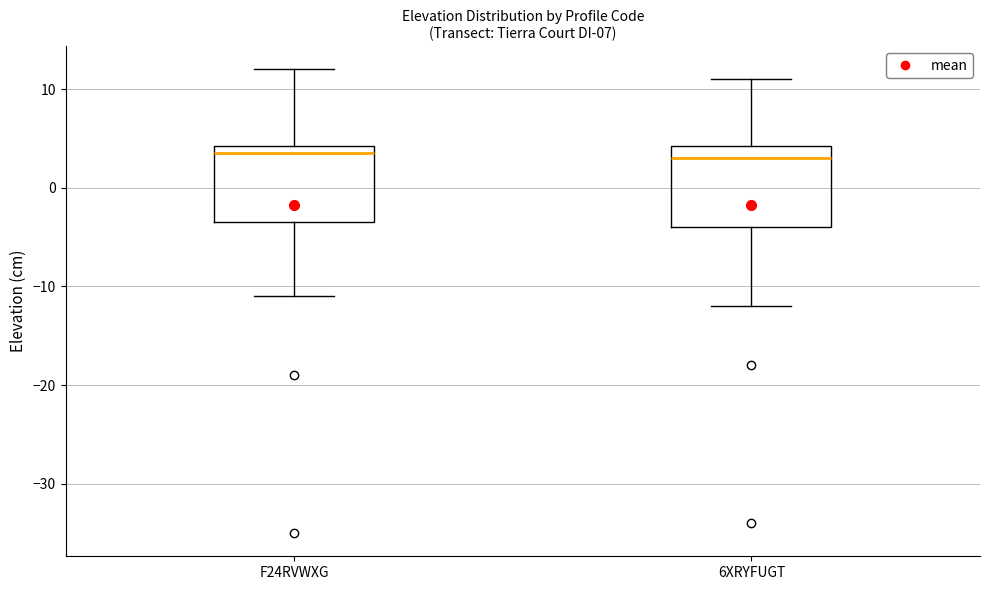

Reading left to right, read every box against the y-axis: the position of its median line, the range the box covers, and the ends of its whiskers. The values are not printed on the chart, so give them approximately, as read against the axis.

F24RVWXG: median 4 (just below the box's upper edge), box -3 to 4, whiskers -11 to 12
6XRYFUGT: median 3, box -4 to 4, whiskers -12 to 11